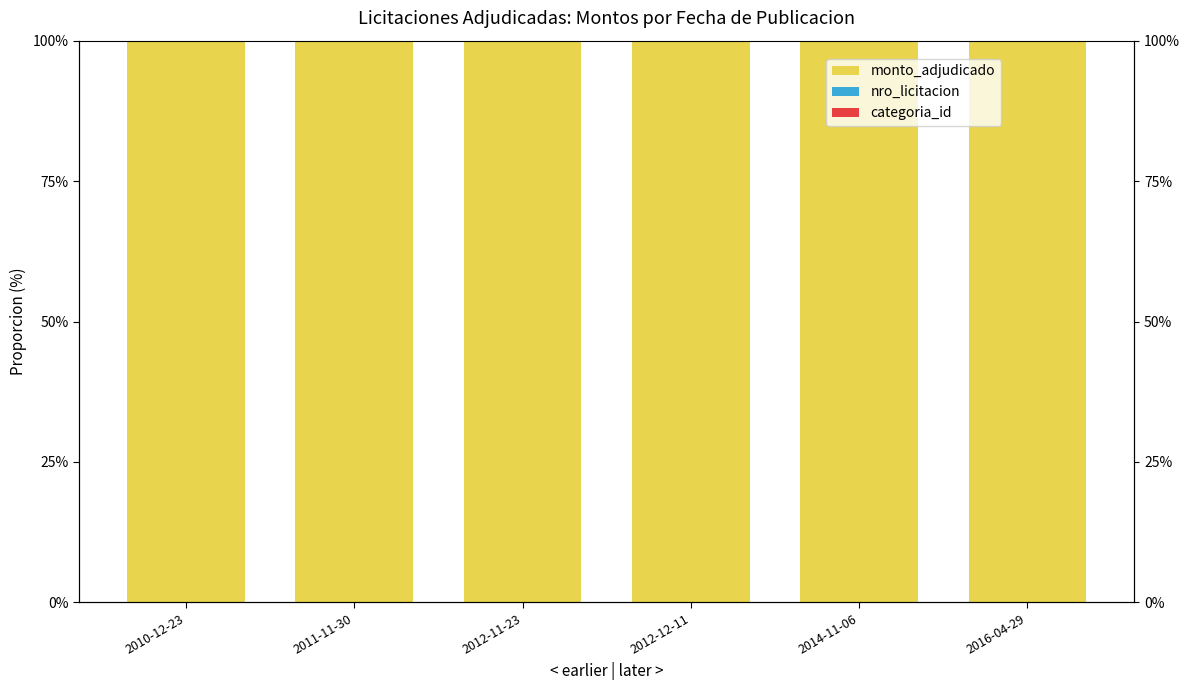

What is the spread (max minus min) of values at 2014-11-06?

100.0